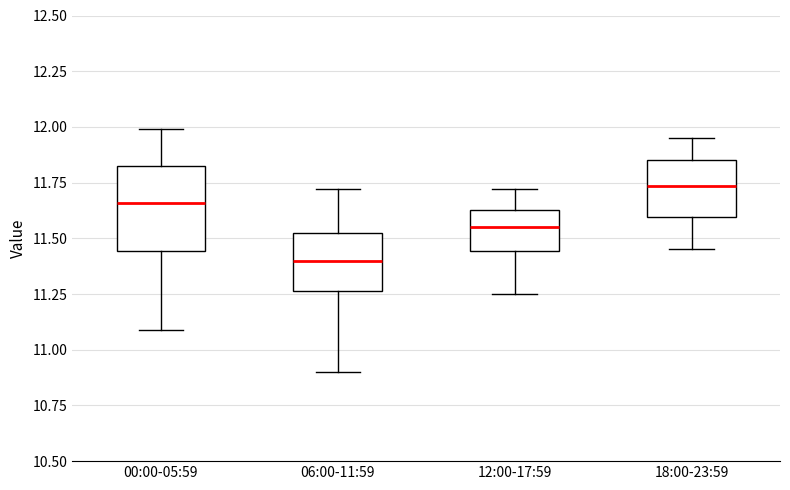

Where does the upper whisker of the box for 06:00-11:59 end on the y-axis? The values are not printed on the chart, so give them approximately, as read against the axis.

11.70